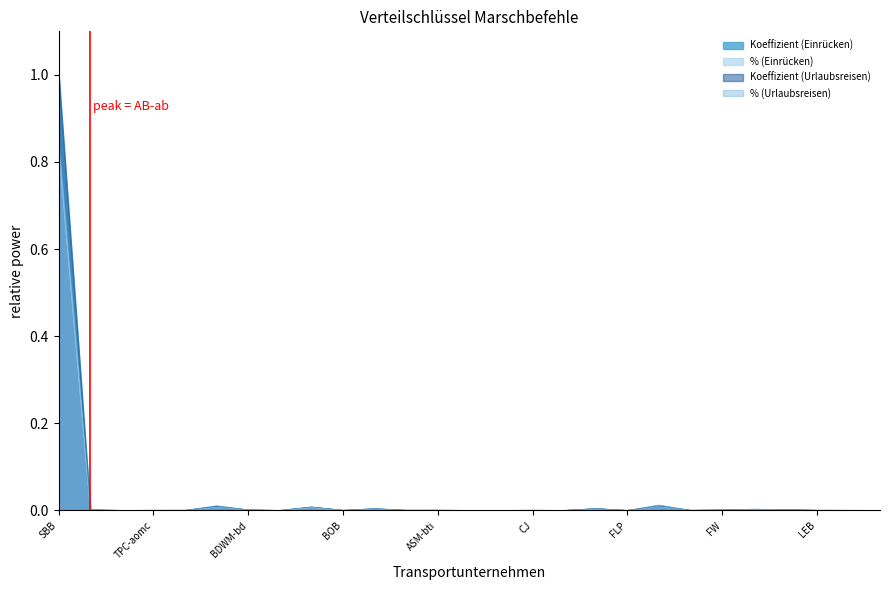

Rank the categories by % (Einrücken) value from lowest to highest.

TPC-bvb, BLM, TRN-cmn, TPC-al, MVR-cev, TMR-mc, FLP, ASM-rvo, FART, TPC-aomc, TPC-asd, BOB, CJ, LEB, BLT, ASM-bti, FW, BDWM-bd, AB-ab, TPF, BLS-gbs, SOB-bt, BLS-ebt, BLS-bn, MBC, MGB-fo, SBB